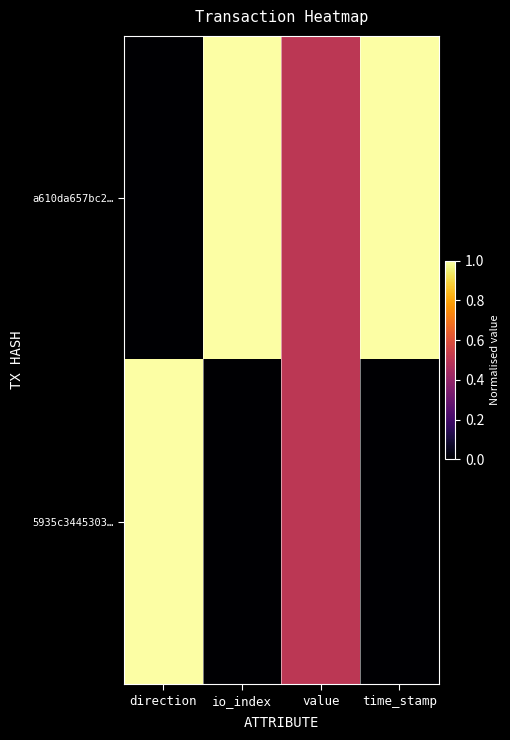

Which series changed the most between io_index and time_stamp?

a610da657bc2…